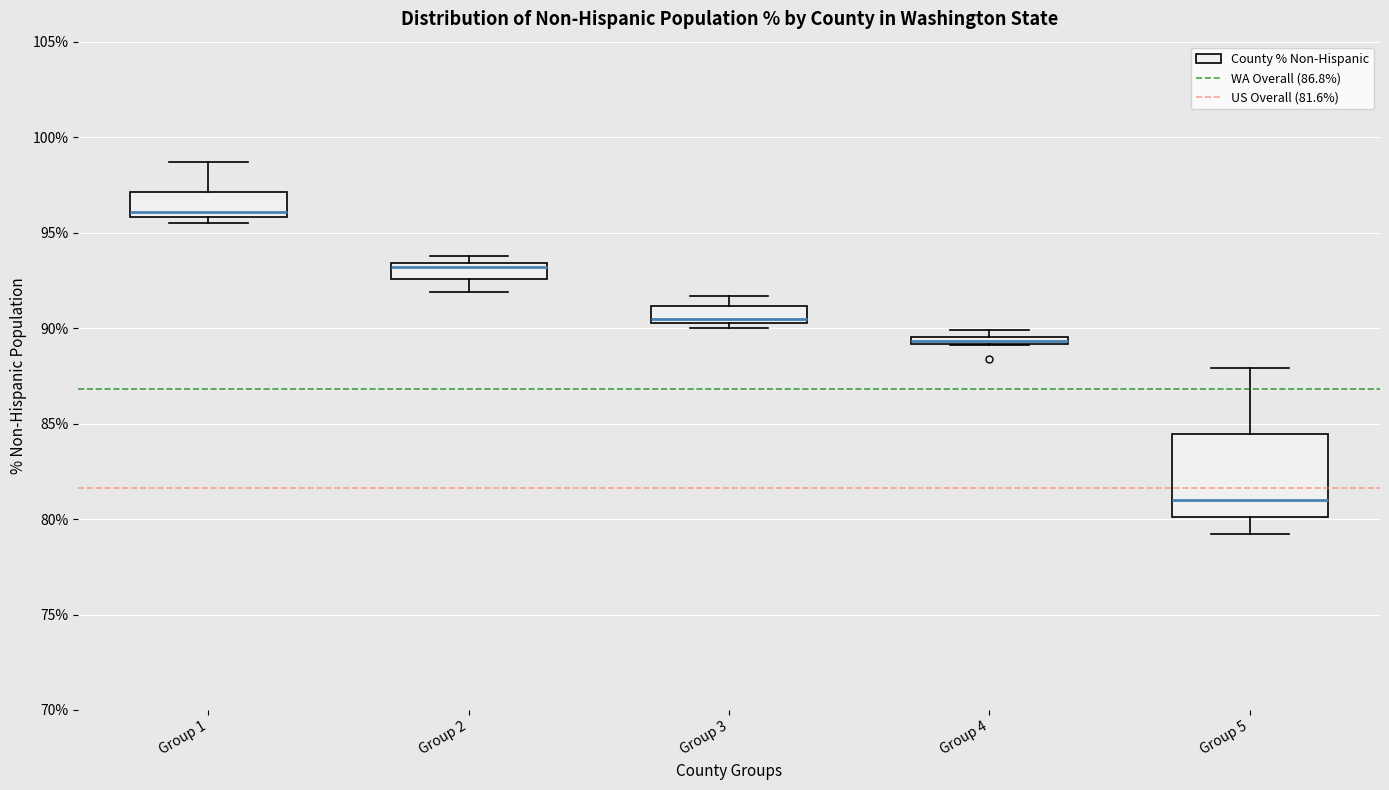

Which box has the lowest median line?

Group 5